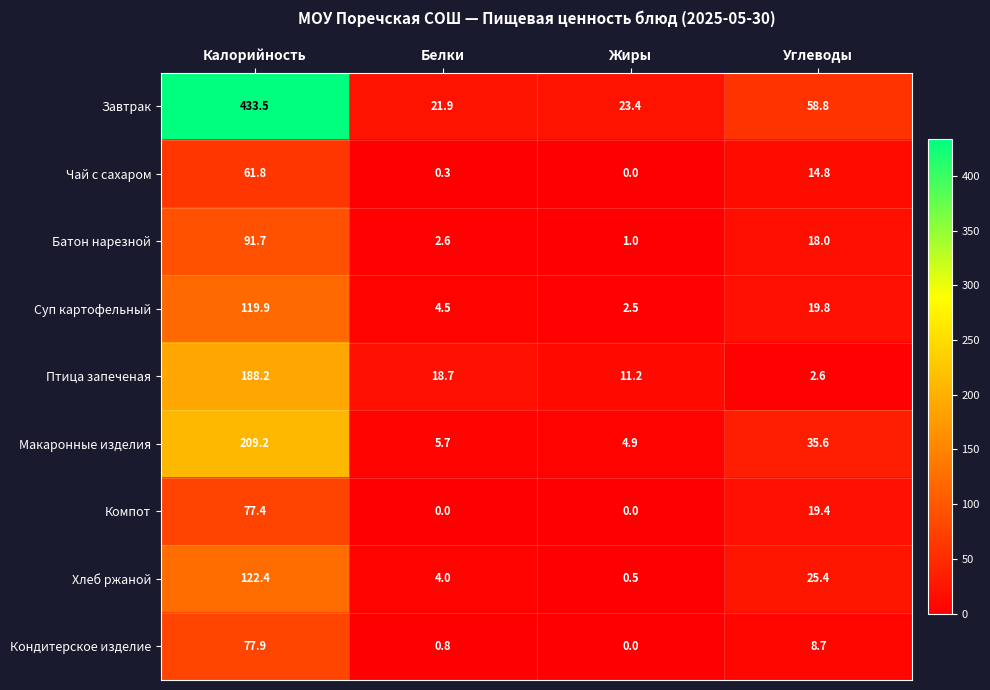

Is the value of Завтрак at Жиры greater than the value of Кондитерское изделие at Жиры?

Yes